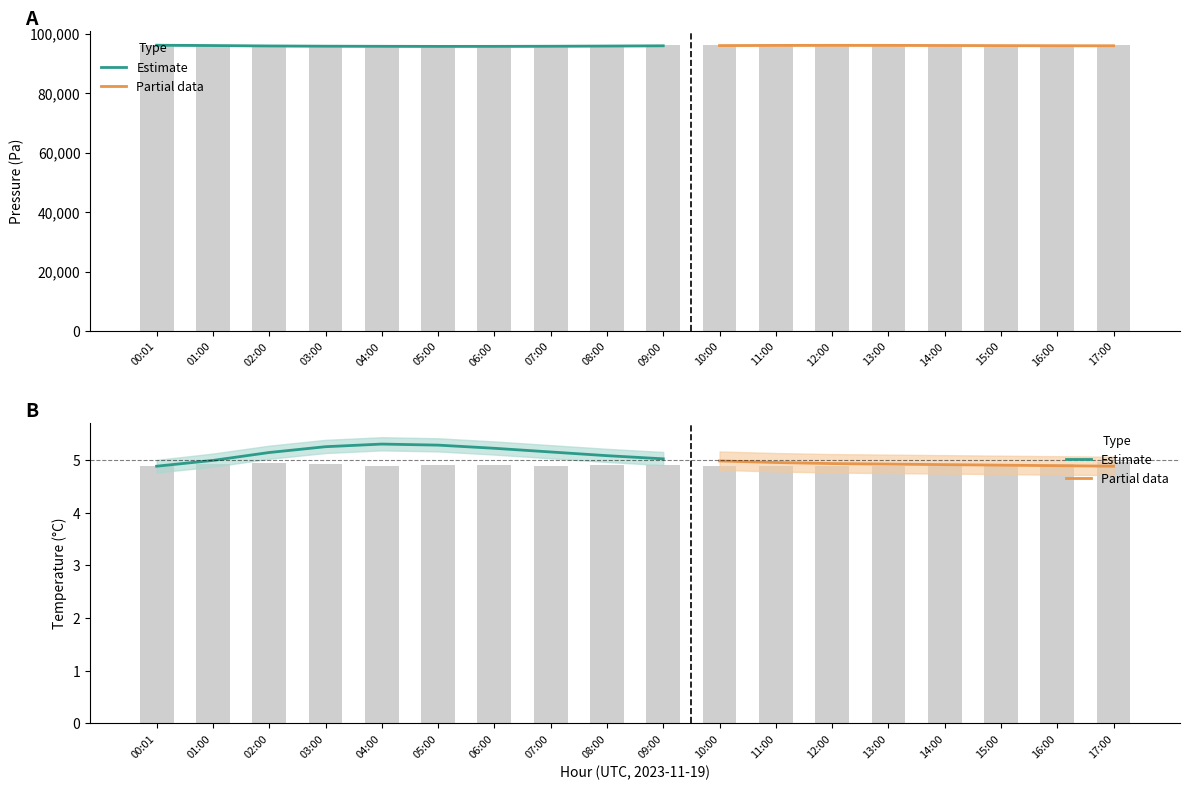

At which category is the sum across all series the highest?

00:01